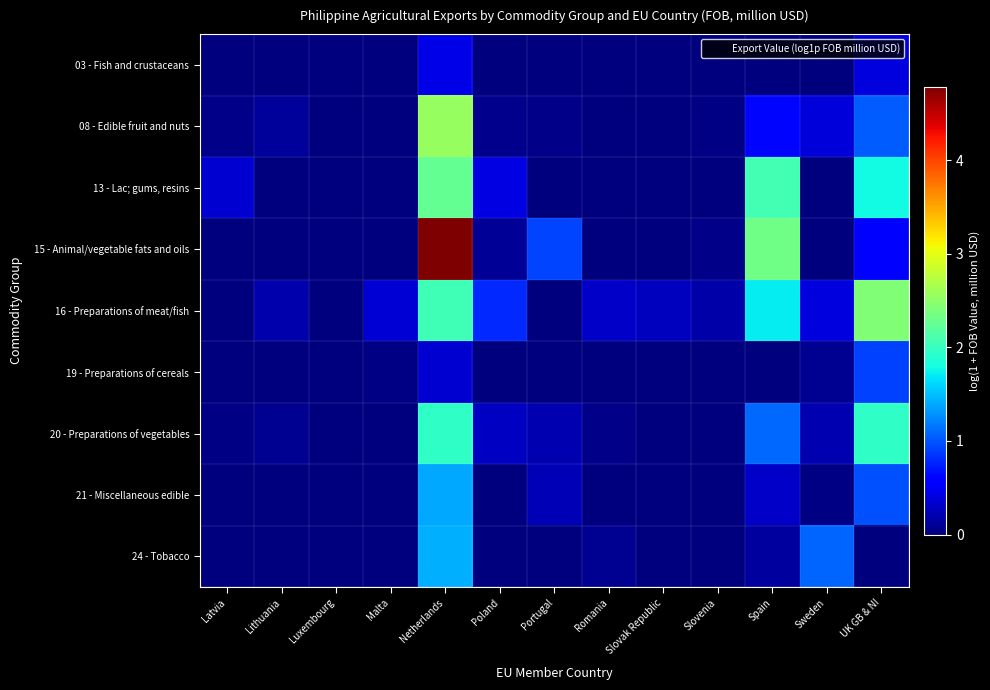

Reading left to right, what are all the values shown in this chart?

03 - Fish and crustaceans: Latvia=0.0	Lithuania=0.0	Luxembourg=0.0	Malta=0.0	Netherlands=0.4	Poland=0.0	Portugal=0.0	Romania=0.0	Slovak Republic=0.0	Slovenia=0.0	Spain=0.0	Sweden=0.0	UK GB & NI=0.4
08 - Edible fruit and nuts: Latvia=0.0	Lithuania=0.1	Luxembourg=0.0	Malta=0.0	Netherlands=2.6	Poland=0.1	Portugal=0.0	Romania=0.0	Slovak Republic=0.0	Slovenia=0.0	Spain=0.6	Sweden=0.4	UK GB & NI=1.0
13 - Lac; gums, resins: Latvia=0.3	Lithuania=0.0	Luxembourg=0.0	Malta=0.0	Netherlands=2.3	Poland=0.4	Portugal=0.0	Romania=0.0	Slovak Republic=0.0	Slovenia=0.0	Spain=2.1	Sweden=0.0	UK GB & NI=1.8
15 - Animal/vegetable fats and oils: Latvia=0.0	Lithuania=0.0	Luxembourg=0.0	Malta=0.0	Netherlands=4.8	Poland=0.1	Portugal=0.9	Romania=0.0	Slovak Republic=0.0	Slovenia=0.0	Spain=2.3	Sweden=0.0	UK GB & NI=0.6
16 - Preparations of meat/fish: Latvia=0.0	Lithuania=0.2	Luxembourg=0.0	Malta=0.4	Netherlands=2.1	Poland=0.8	Portugal=0.0	Romania=0.3	Slovak Republic=0.3	Slovenia=0.2	Spain=1.7	Sweden=0.4	UK GB & NI=2.4
19 - Preparations of cereals: Latvia=0.0	Lithuania=0.0	Luxembourg=0.0	Malta=0.0	Netherlands=0.4	Poland=0.0	Portugal=0.0	Romania=0.0	Slovak Republic=0.0	Slovenia=0.0	Spain=0.0	Sweden=0.1	UK GB & NI=0.9
20 - Preparations of vegetables: Latvia=0.0	Lithuania=0.1	Luxembourg=0.0	Malta=0.0	Netherlands=1.9	Poland=0.3	Portugal=0.2	Romania=0.0	Slovak Republic=0.0	Slovenia=0.0	Spain=1.1	Sweden=0.2	UK GB & NI=1.9
21 - Miscellaneous edible: Latvia=0.0	Lithuania=0.0	Luxembourg=0.0	Malta=0.0	Netherlands=1.4	Poland=0.0	Portugal=0.2	Romania=0.0	Slovak Republic=0.0	Slovenia=0.0	Spain=0.3	Sweden=0.0	UK GB & NI=1.0
24 - Tobacco: Latvia=0.0	Lithuania=0.0	Luxembourg=0.0	Malta=0.0	Netherlands=1.4	Poland=0.0	Portugal=0.0	Romania=0.1	Slovak Republic=0.0	Slovenia=0.0	Spain=0.1	Sweden=1.1	UK GB & NI=0.0